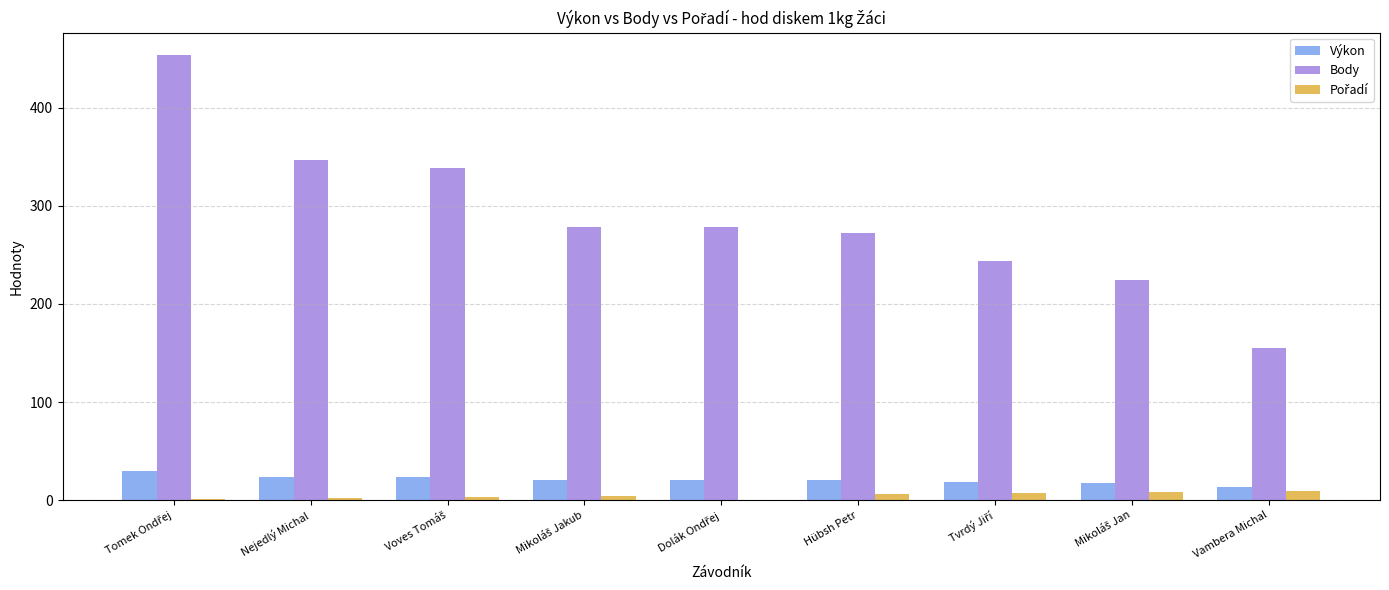

What is the sum of all Výkon values?

187.1